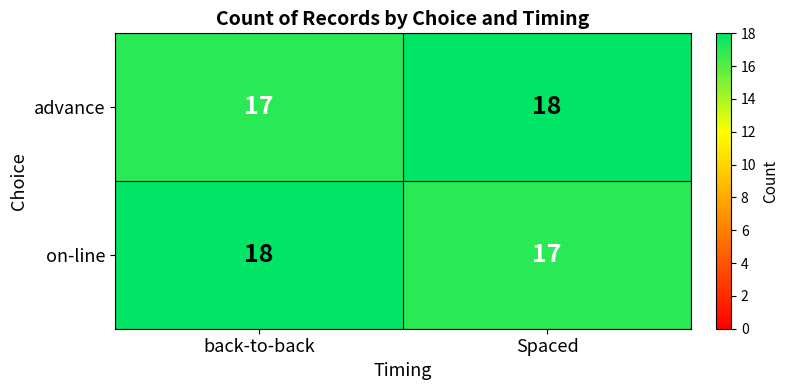

What is the sum of all on-line values?

35